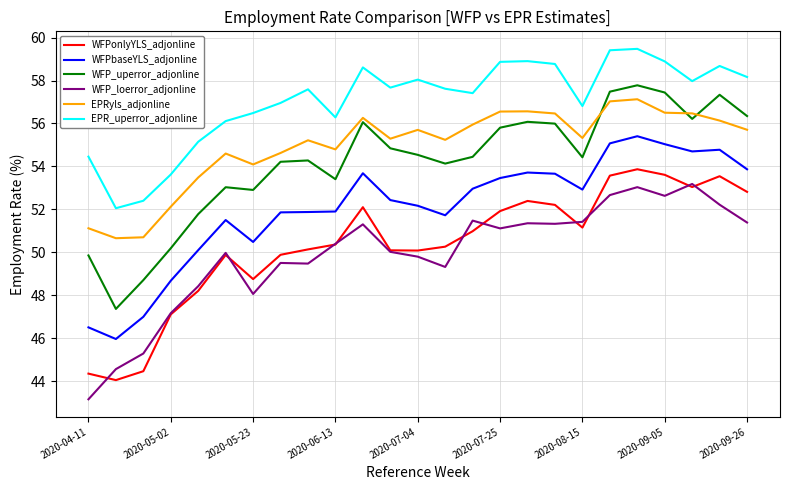

Rank the series by their maximum value, from lowest to highest.

WFP_loerror_adjonline, WFPonlyYLS_adjonline, WFPbaseYLS_adjonline, EPRyls_adjonline, WFP_uperror_adjonline, EPR_uperror_adjonline